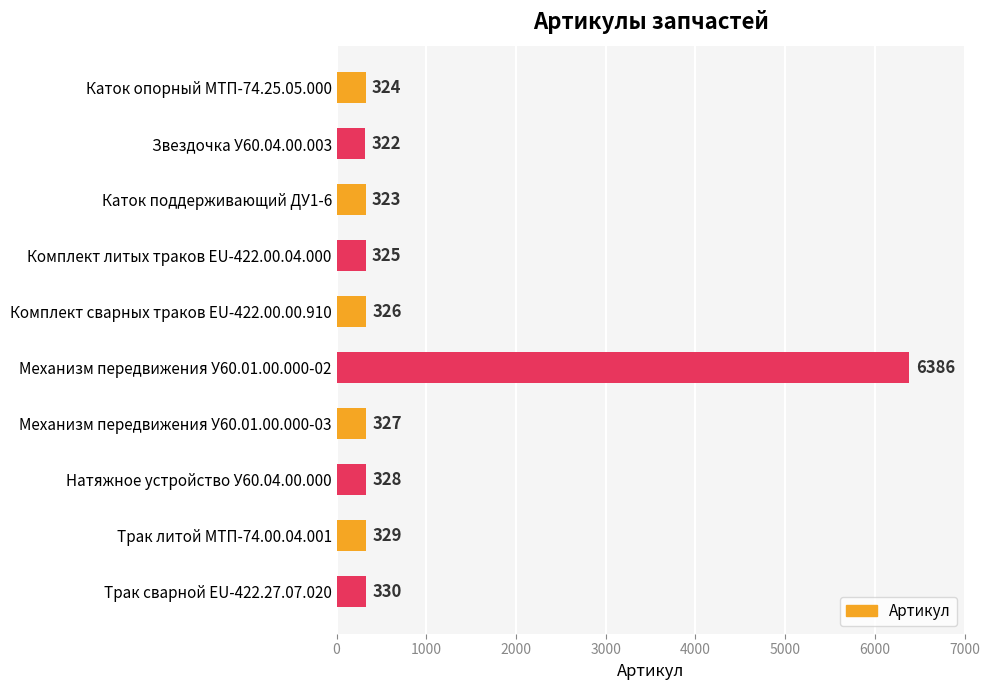

List the labels in order of value, smallest first.

Звездочка У60.04.00.003, Каток поддерживающий ДУ1-6, Каток опорный МТП-74.25.05.000, Комплект литых траков EU-422.00.04.000, Комплект сварных траков EU-422.00.00.910, Механизм передвижения У60.01.00.000-03, Натяжное устройство У60.04.00.000, Трак литой МТП-74.00.04.001, Трак сварной EU-422.27.07.020, Механизм передвижения У60.01.00.000-02